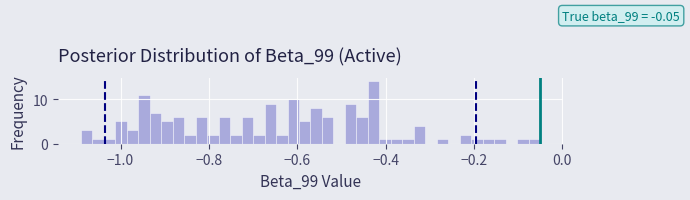

Read against the x-axis, roughly where is the centre of the tallest bar?

-0.42